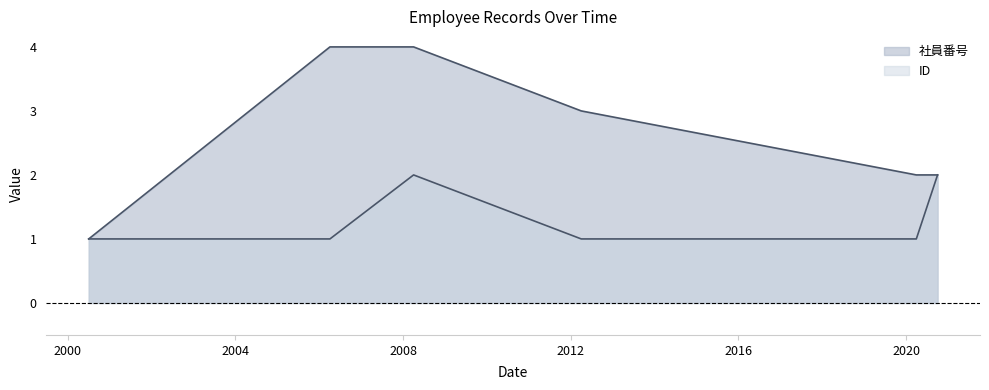

What is the total value across all series at 2020-10-01?

4